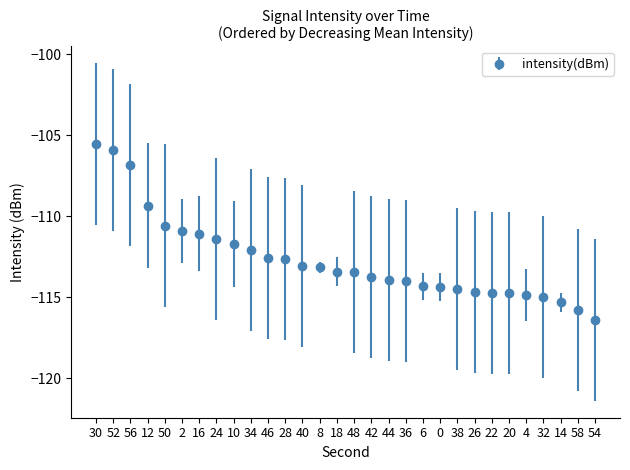

What is the average value?

-112.7